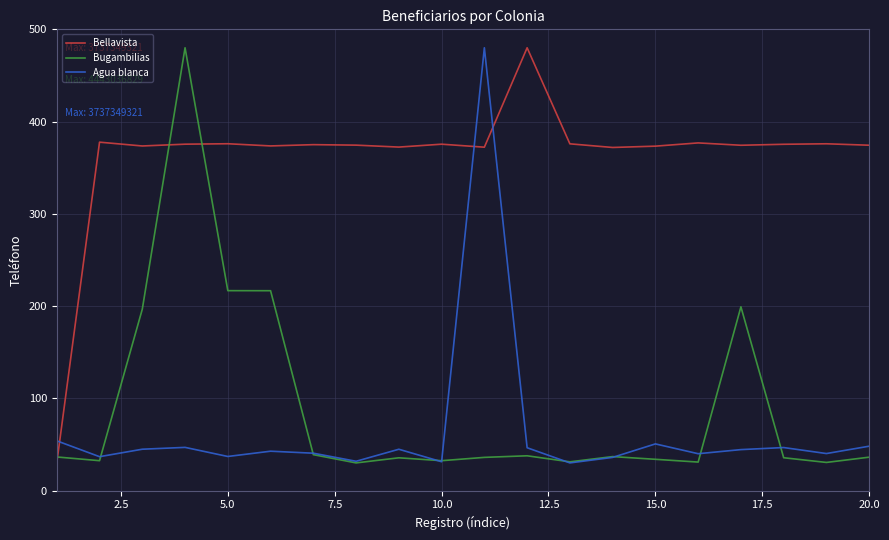

What is the sum of all Bugambilias values?

1823.8